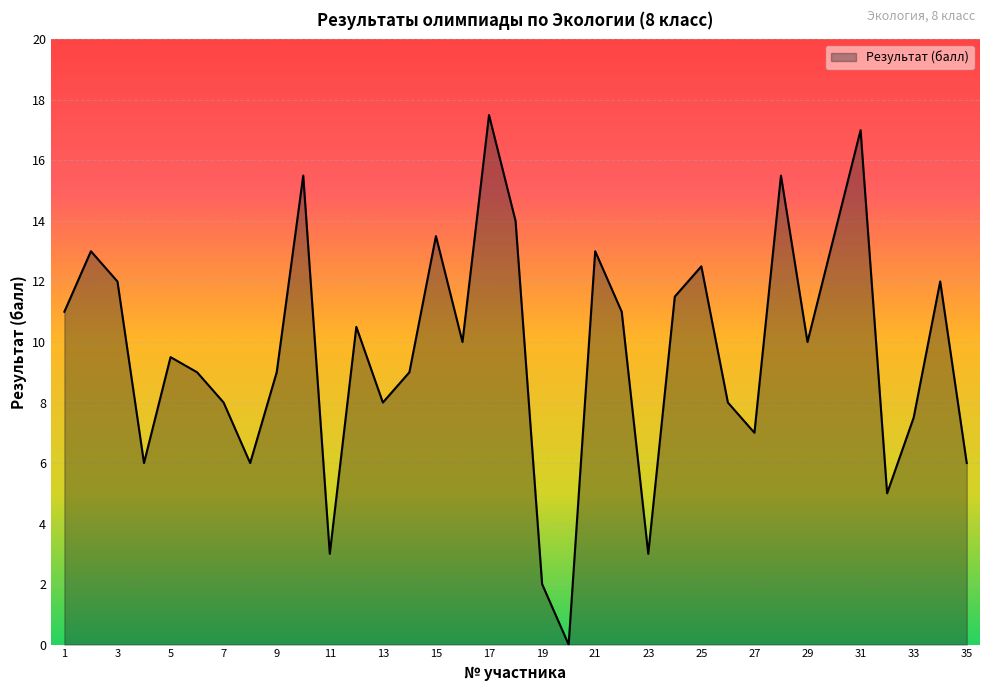

What is the greatest value displayed?

17.5